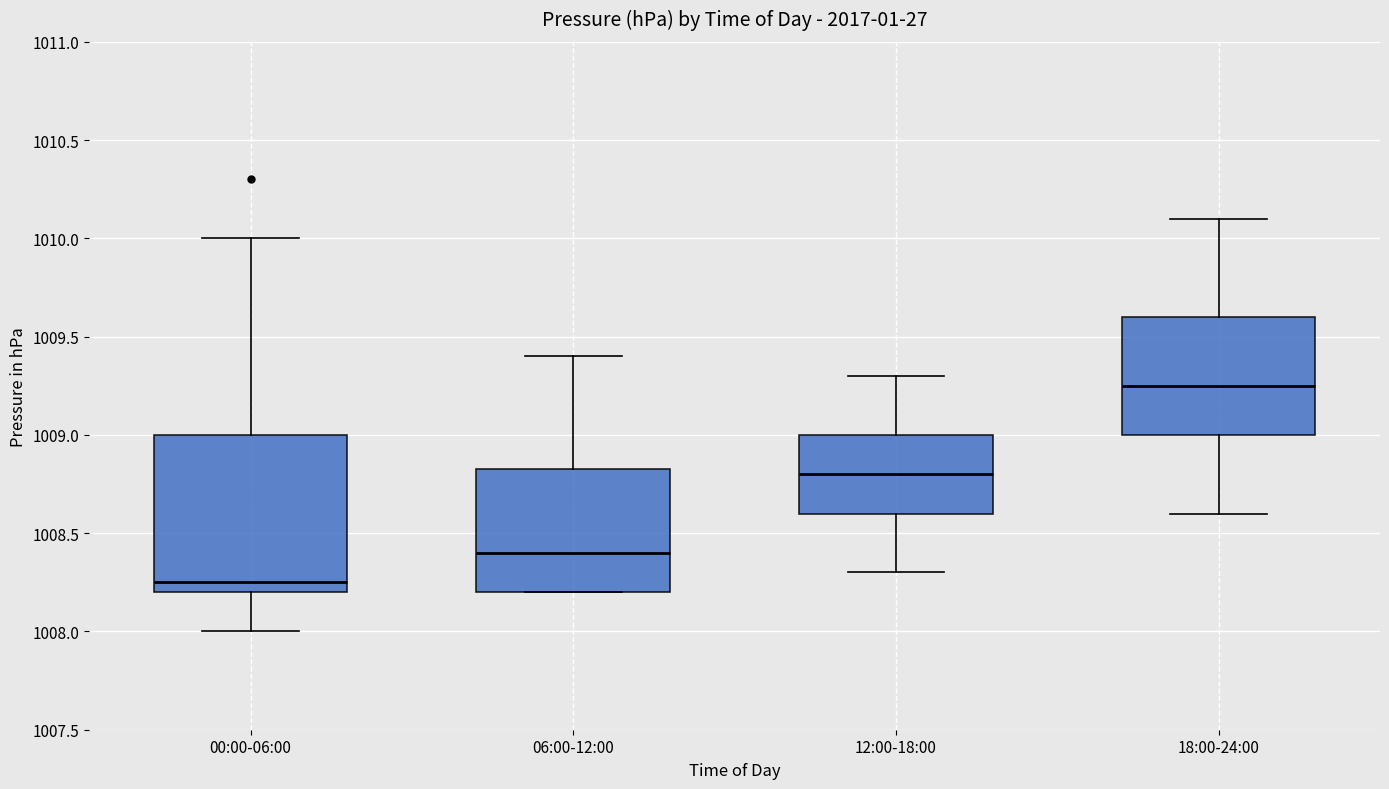

Where does the median line of the box for 00:00-06:00 sit on the y-axis? The values are not printed on the chart, so give them approximately, as read against the axis.

1008.25